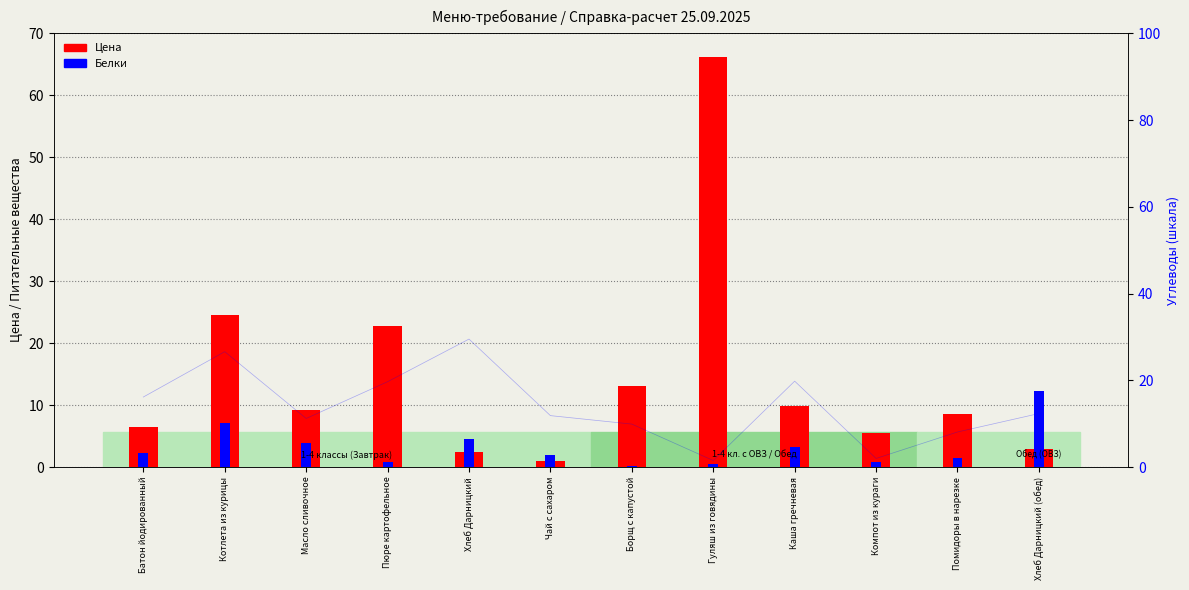

Reading left to right, extract all data points from this chart.

Цена (руб.): Батон йодированный=6.4	Котлета из курицы=24.5	Масло сливочное=9.3	Пюре картофельное=22.7	Хлеб Дарницкий=2.4	Чай с сахаром=0.9	Борщ с капустой=13.0	Гуляш из говядины=66.1	Каша гречневая=9.9	Компот из кураги=5.5	Помидоры в нарезке=8.5	Хлеб Дарницкий (обед)=2.9
Белки: Батон йодированный=2.3	Котлета из курицы=7.1	Масло сливочное=3.9	Пюре картофельное=0.8	Хлеб Дарницкий=4.5	Чай с сахаром=1.9	Борщ с капустой=0.2	Гуляш из говядины=0.5	Каша гречневая=3.2	Компот из кураги=0.9	Помидоры в нарезке=1.4	Хлеб Дарницкий (обед)=12.3